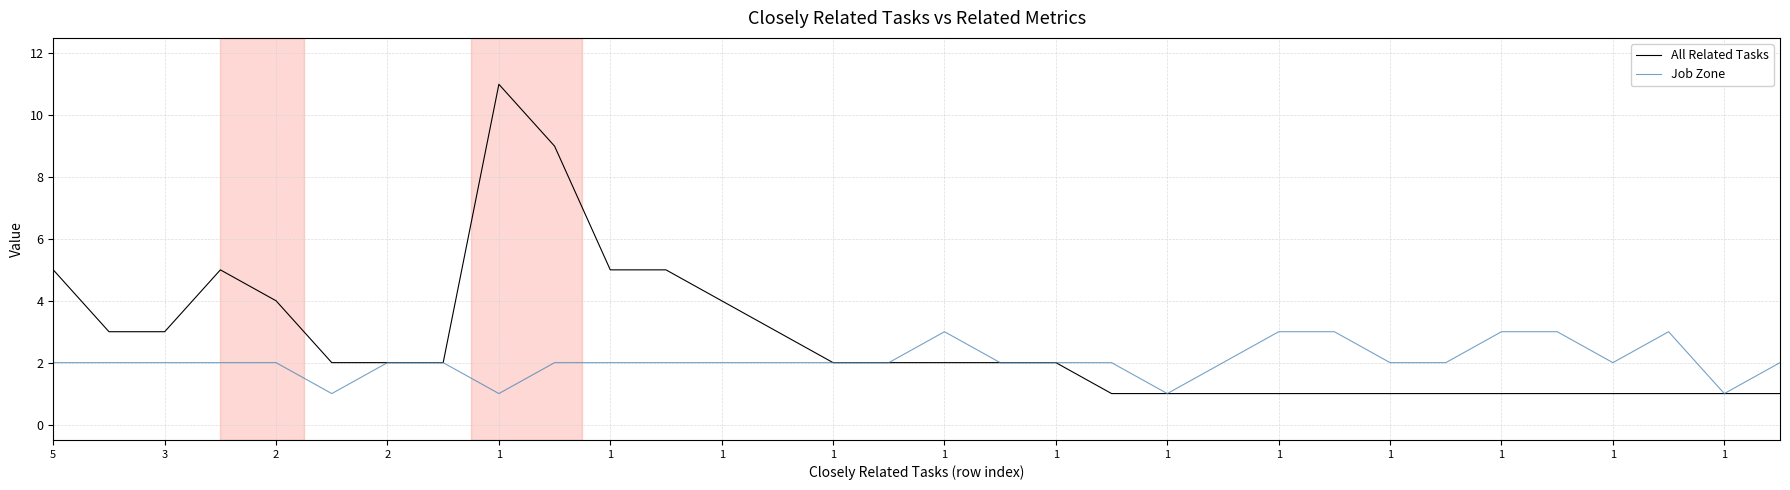

What is the minimum value for All Related Tasks?

1